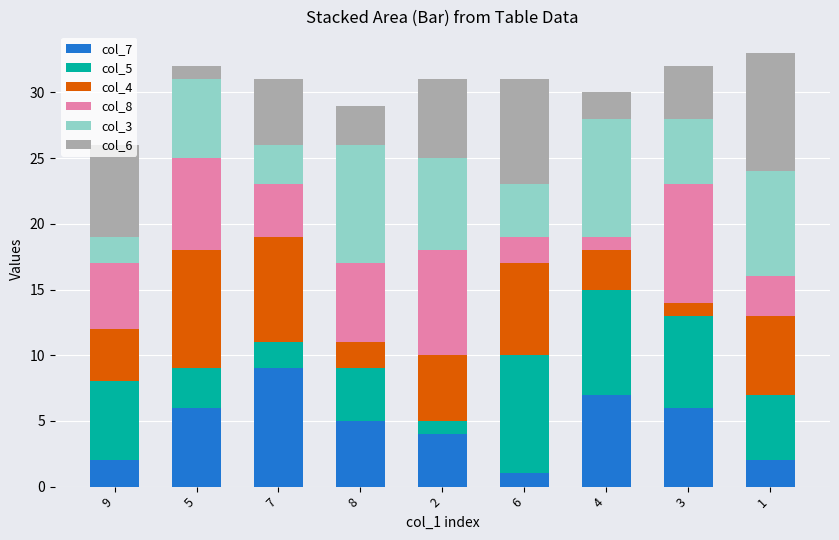

Is it true that col_7 equals 1 at 6?

True